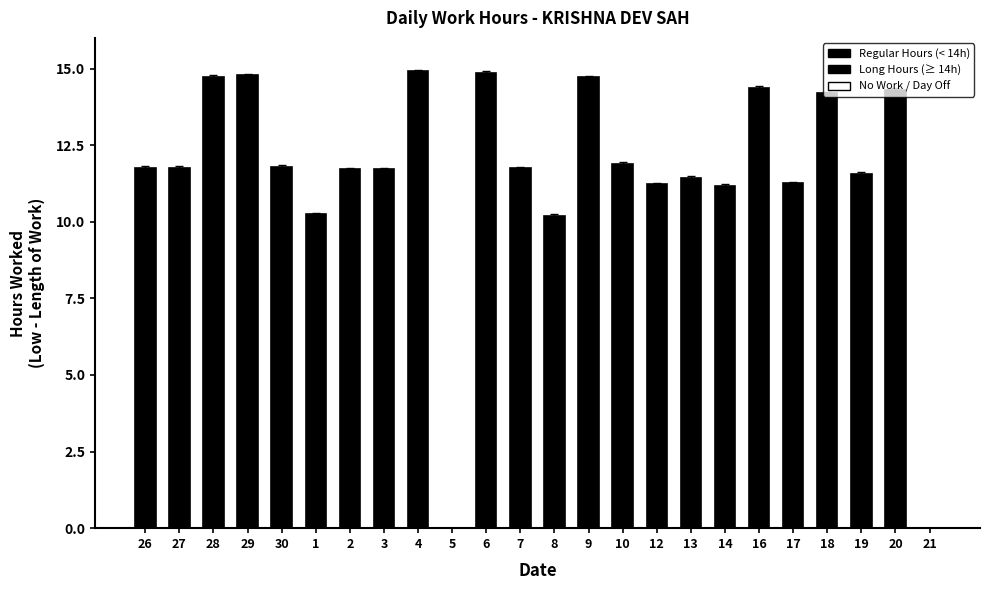

What is the sum of all values?

276.4